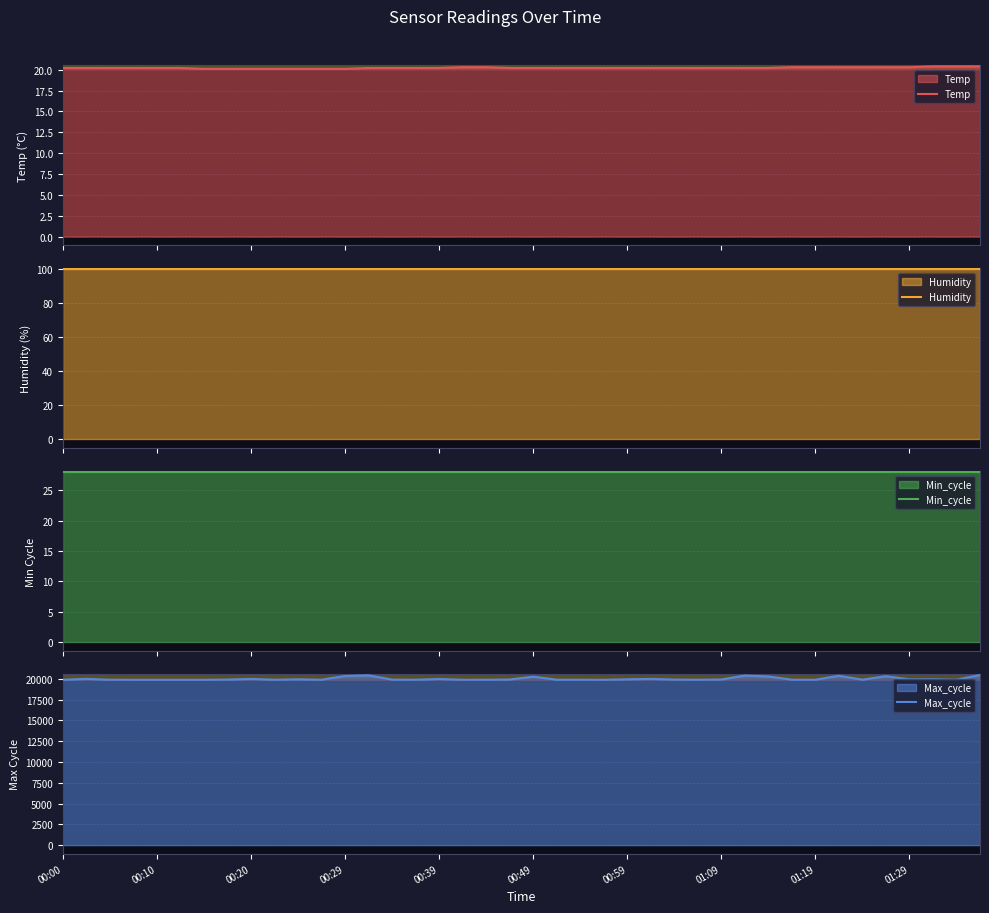

What is the maximum value for Temp?

20.4